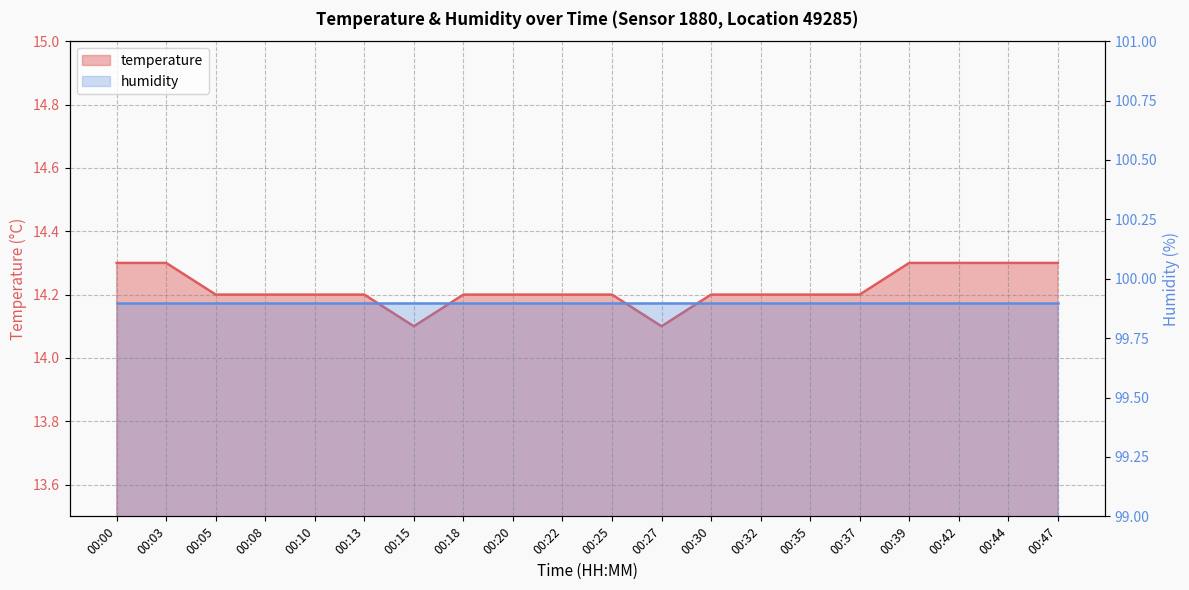

Does the chart have visible grid lines?

Yes